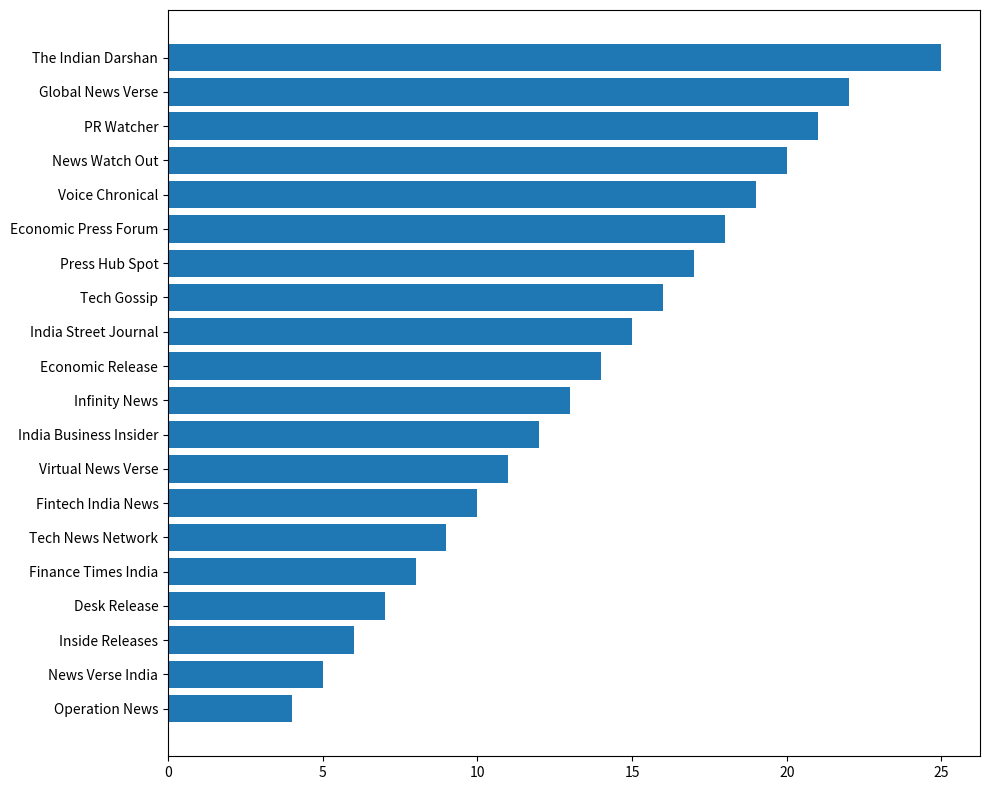

What is the sum of the values at Virtual News Verse and India Street Journal?

26